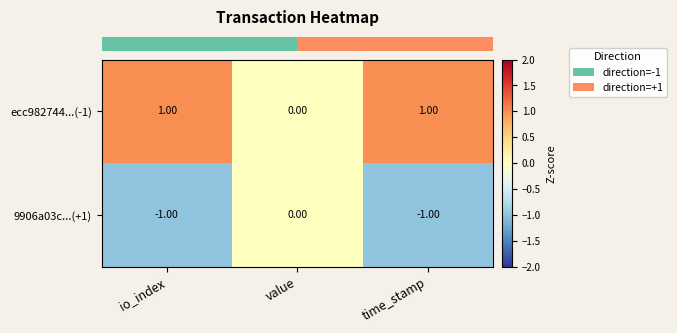

List the series in order of their peak value, lowest first.

9906a03c...(+1), ecc982744...(-1)